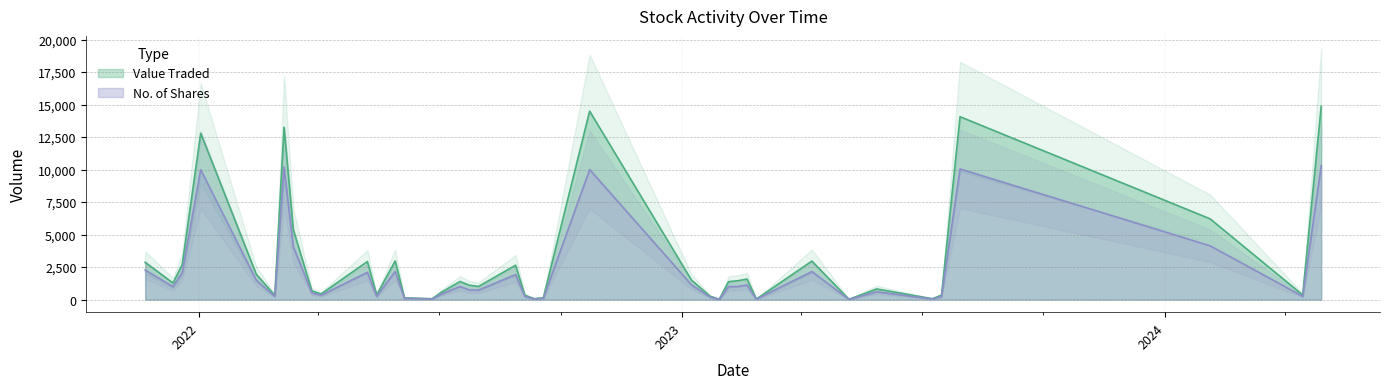

What is the average value of the Value Traded series?

2898